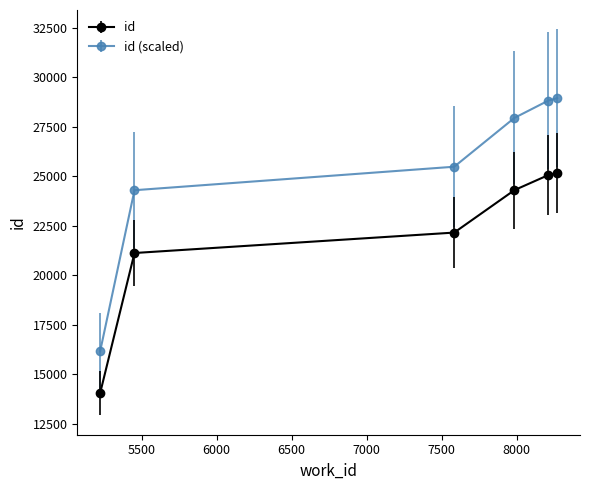

Rank the series by their average value, from lowest to highest.

id, id (scaled)